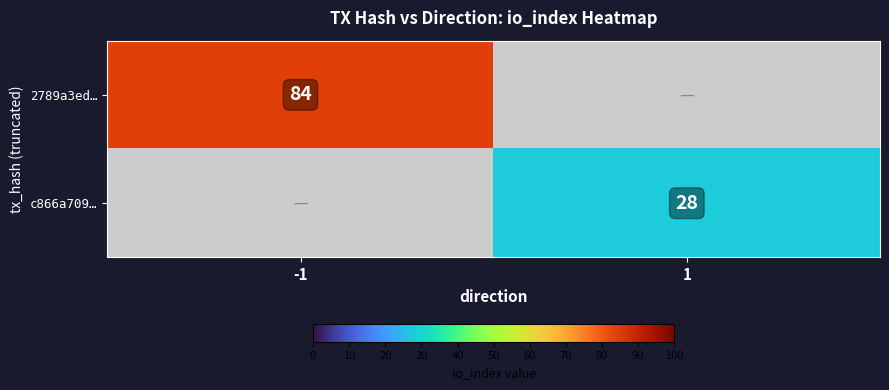

The 2789a3ed… series shows 57.7 at -1. True or false?

False